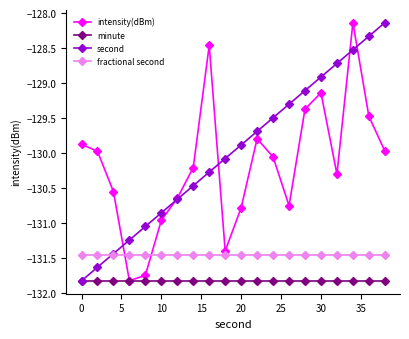

What is the value of the intensity(dBm) point at the 20th from the left?

-130.0